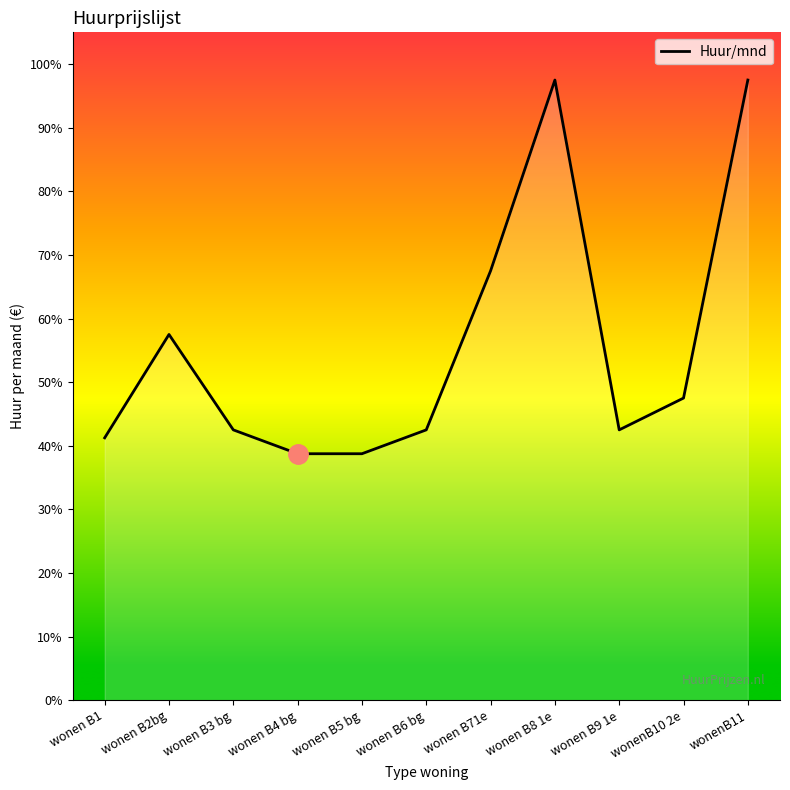

Reading left to right, list all the values displayed in this chart.

wonen B1=825	wonen B2bg=1150	wonen B3 bg=850	wonen B4 bg=775	wonen B5 bg=775	wonen B6 bg=850	wonen B71e=1350	wonen B8 1e=1950	wonen B9 1e=850	wonenB10 2e=950	wonenB11=1950